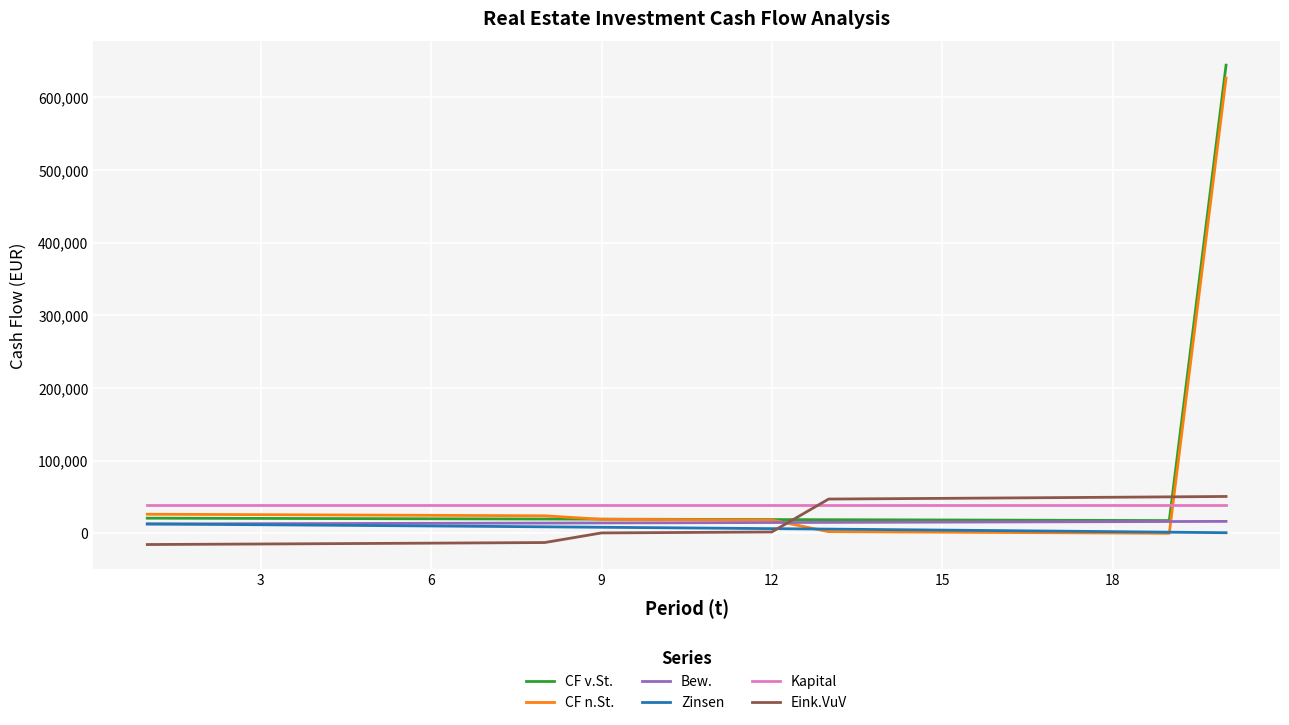

Which series ends up on top after the final intersection of Eink.VuV and CF n.St.?

CF n.St.